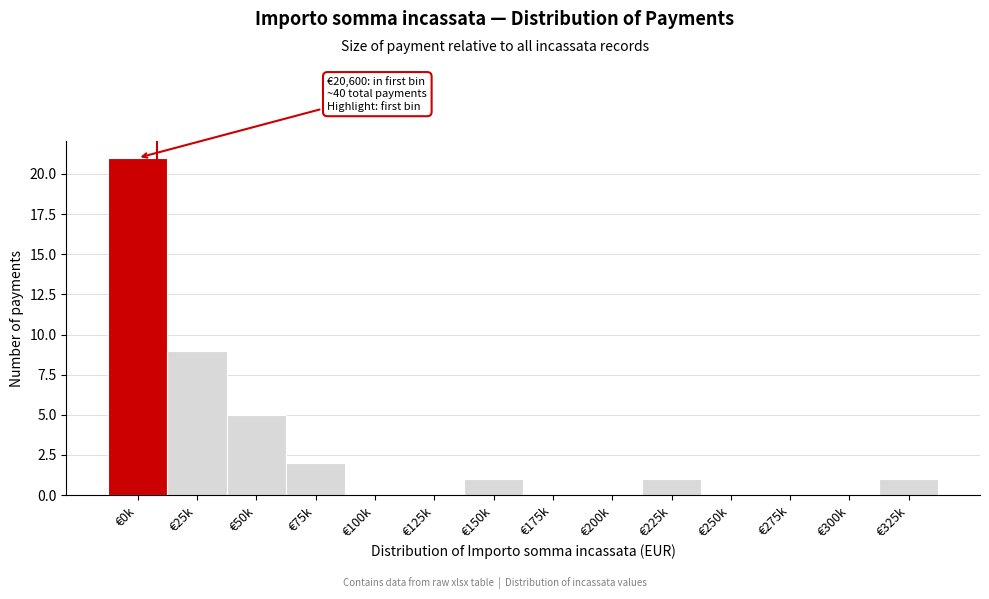

Reading right to left, what are all the values shown in this chart?

€325k=1	€300k=0	€275k=0	€250k=0	€225k=1	€200k=0	€175k=0	€150k=1	€125k=0	€100k=0	€75k=2	€50k=5	€25k=9	€0k=21